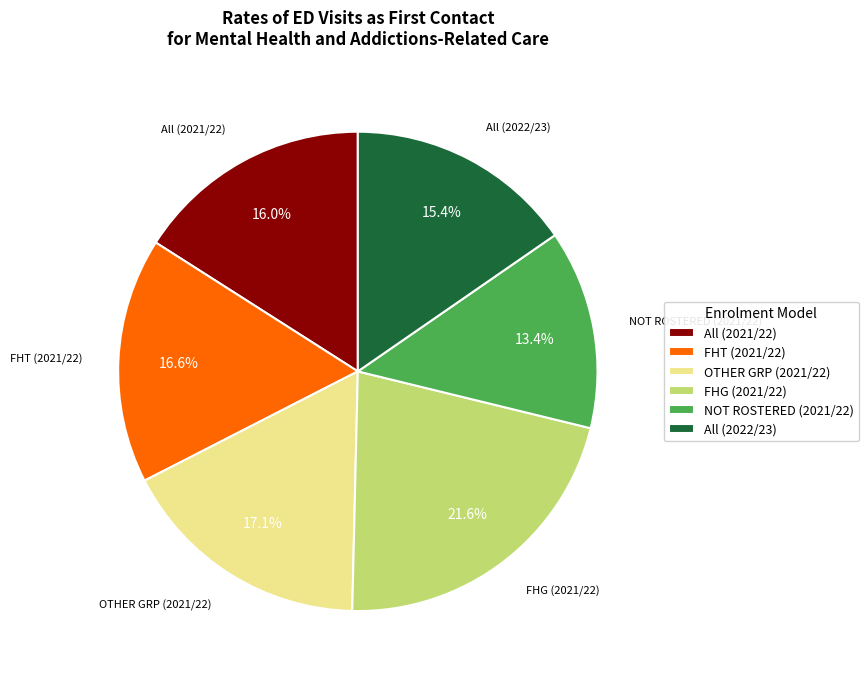

Is there any slice that represents more than half of the pie?

No